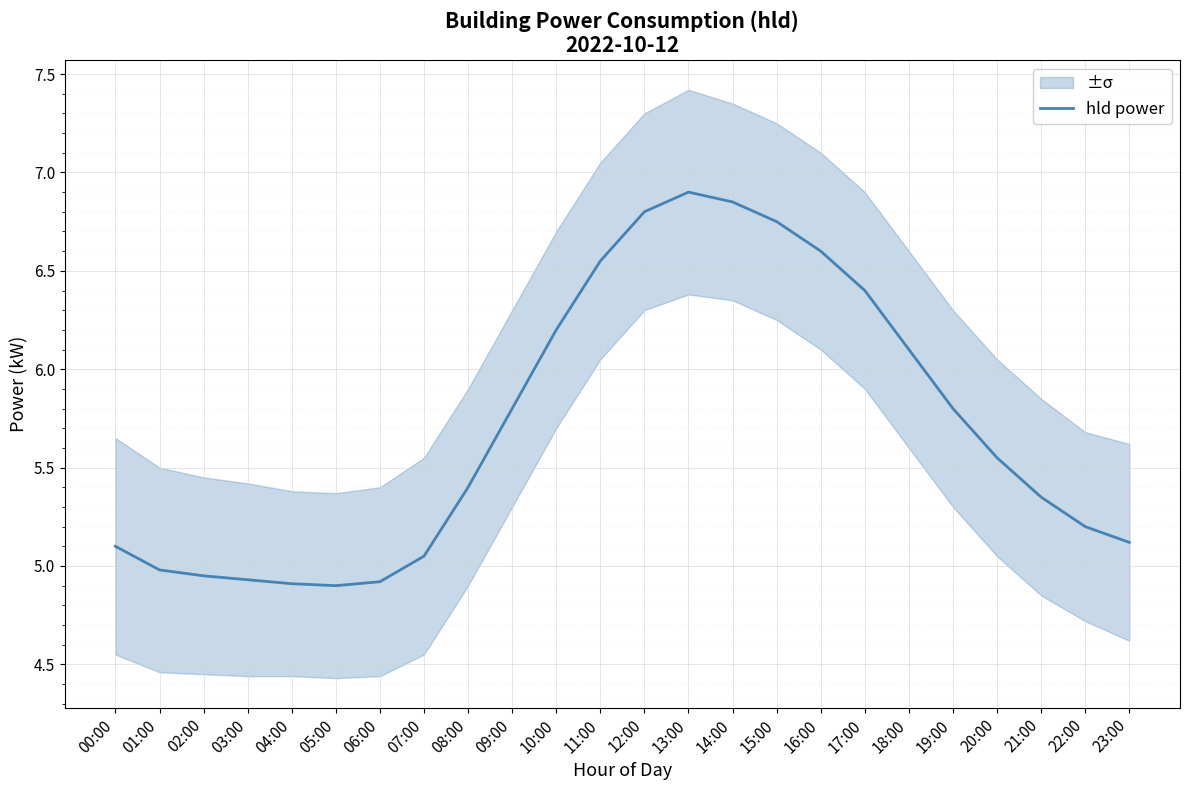

True or false: the data shows 5.2 at 22:00.

True